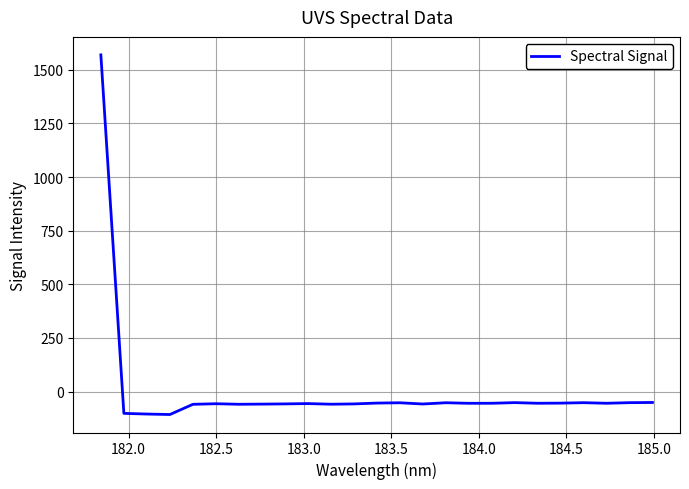

What is the minimum value shown in the chart?

-106.8